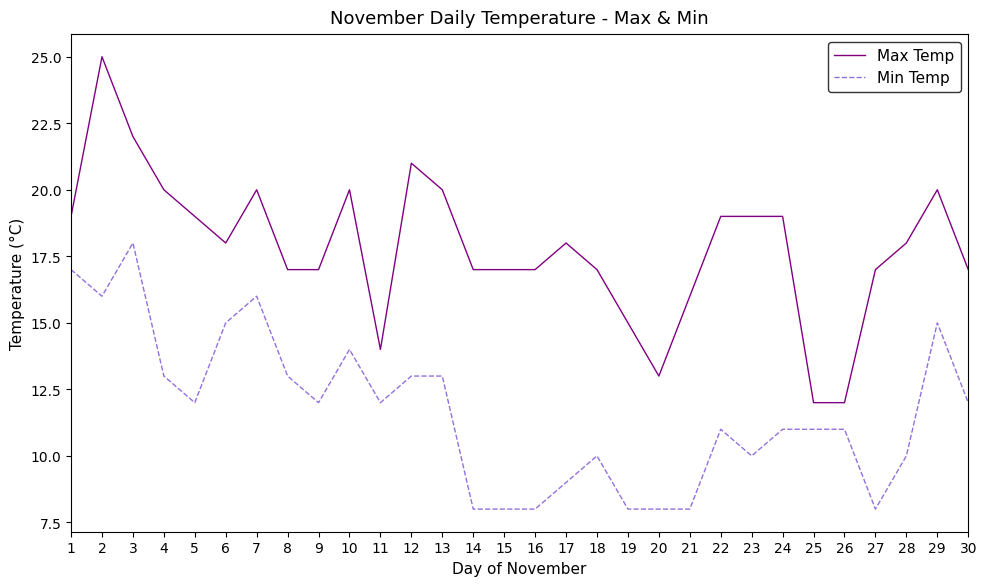

Reading left to right, extract all data points from this chart.

Max Temp: 19	25	22	20	19	18	20	17	17	20	14	21	20	17	17	17	18	17	15	13	16	19	19	19	12	12	17	18	20	17
Min Temp: 17	16	18	13	12	15	16	13	12	14	12	13	13	8	8	8	9	10	8	8	8	11	10	11	11	11	8	10	15	12